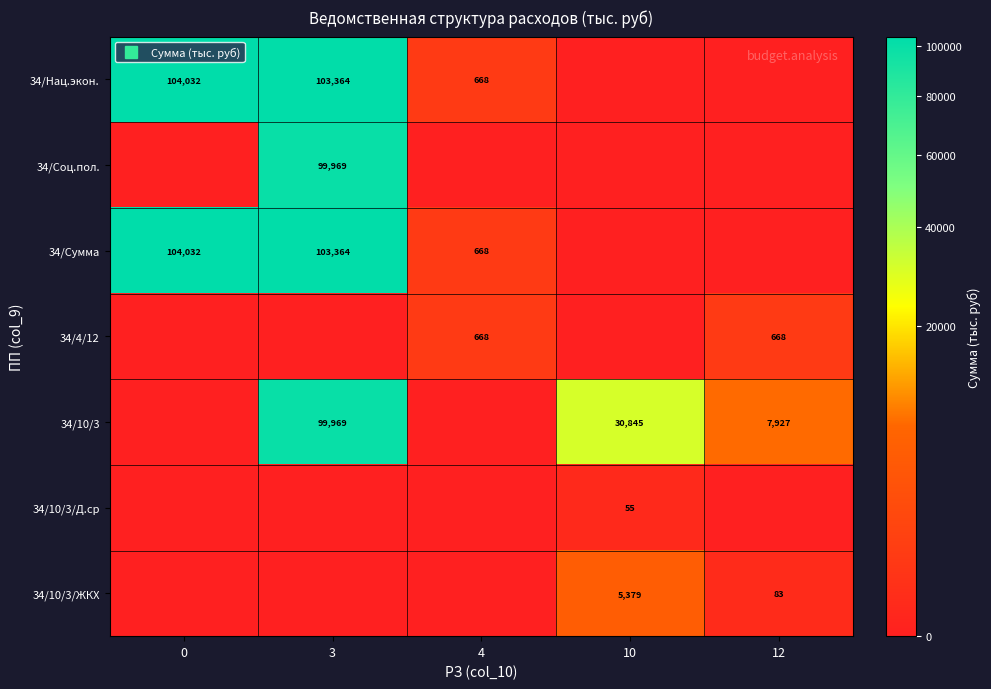

Which category has the lowest value across all series?

10